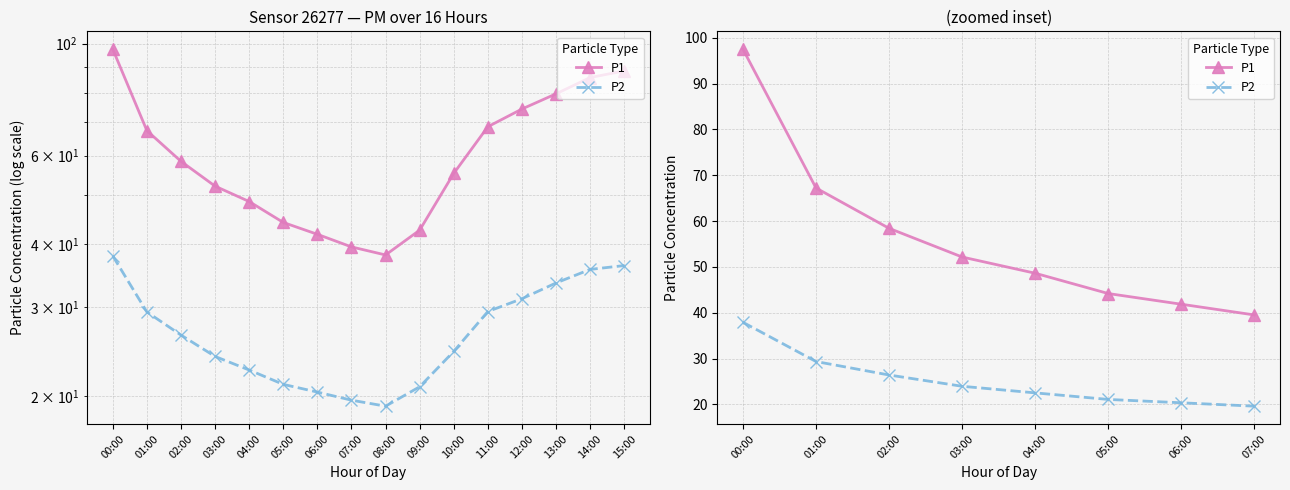

Rank the series at 04:00 from highest to lowest value.

P1, P2